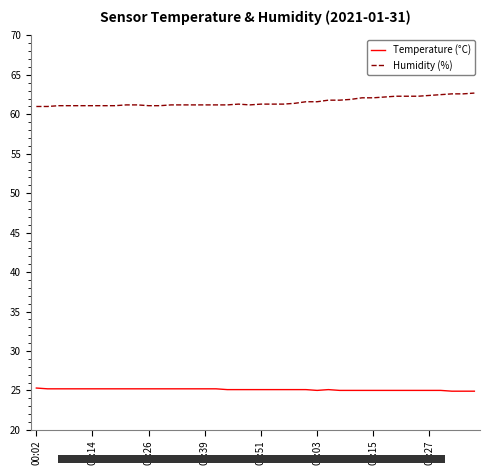

Rank the series by their average value, from highest to lowest.

Humidity (%), Temperature (°C)